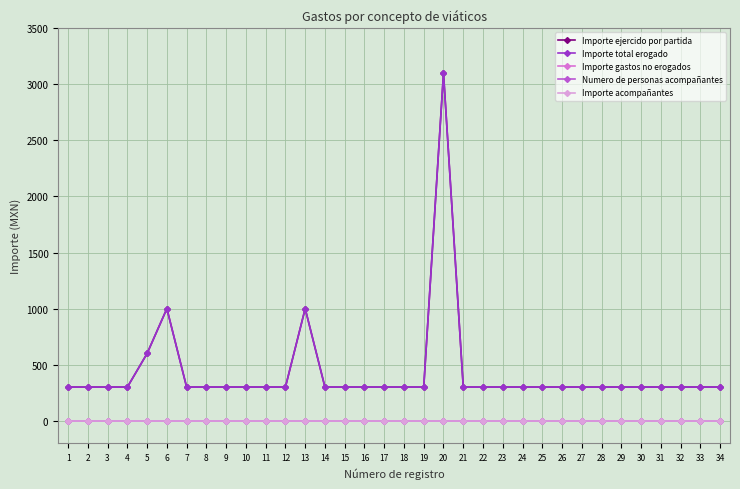

Does the chart have visible grid lines?

Yes